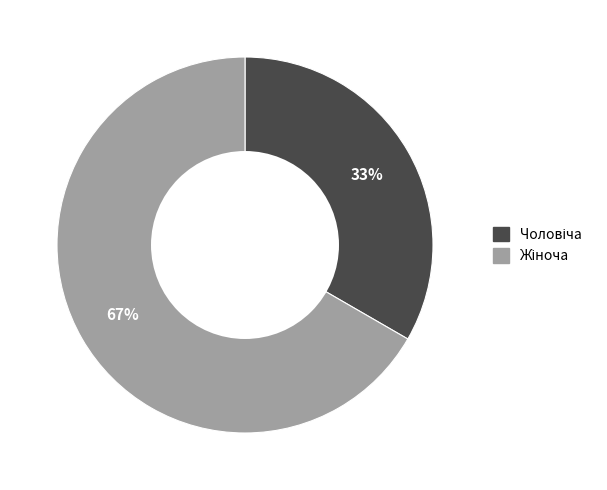

Is there any slice that represents more than half of the pie?

Yes